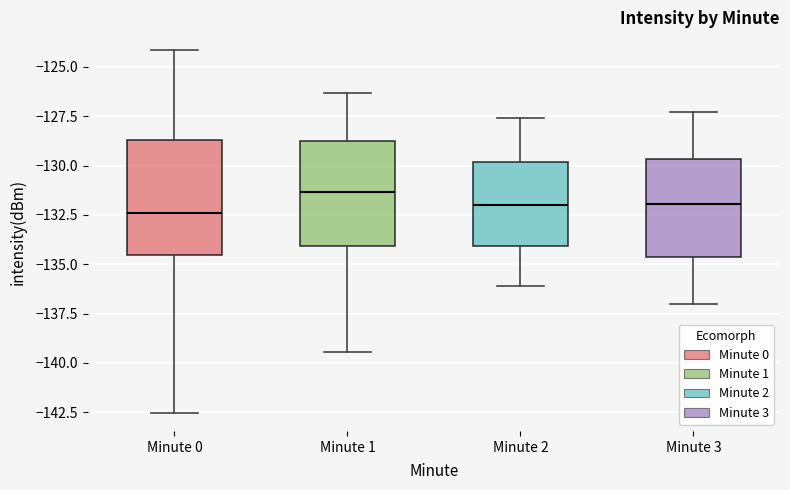

Reading left to right, read every box against the y-axis: the position of its median line, the range the box covers, and the ends of its whiskers. The values are not printed on the chart, so give them approximately, as read against the axis.

Minute 0: median -132.5, box -134.5 to -128.5, whiskers -142.5 to -124.0
Minute 1: median -131.5, box -134.0 to -128.5, whiskers -139.5 to -126.5
Minute 2: median -132.0, box -134.0 to -130.0, whiskers -136.0 to -127.5
Minute 3: median -132.0, box -134.5 to -129.5, whiskers -137.0 to -127.5